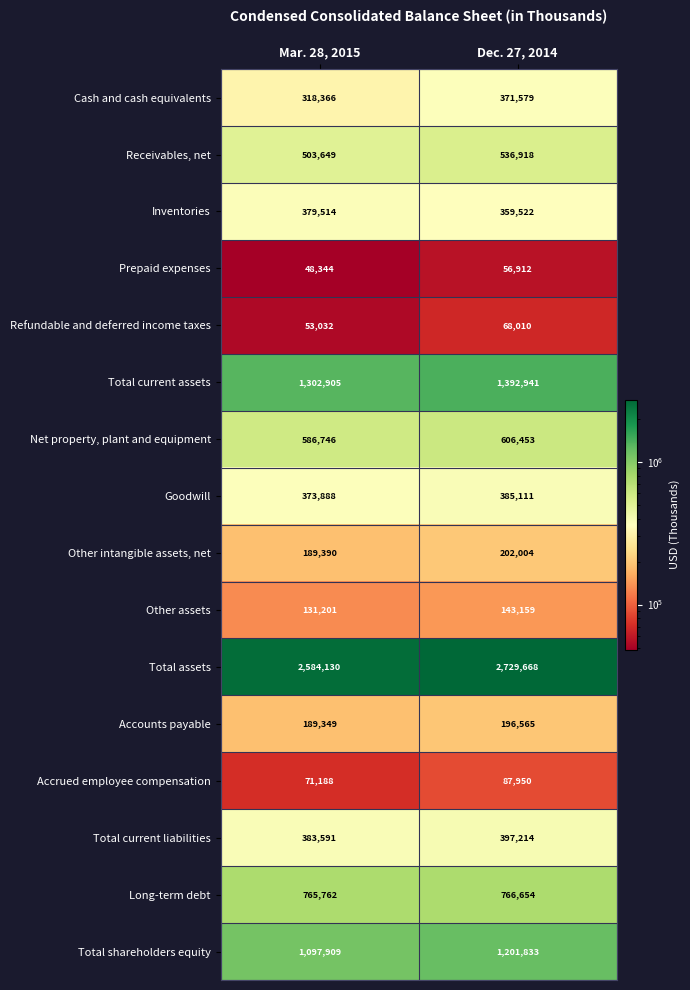

List the series in order of their peak value, lowest first.

Prepaid expenses, Refundable and deferred income taxes, Accrued employee compensation, Other assets, Accounts payable, Other intangible assets, net, Cash and cash equivalents, Inventories, Goodwill, Total current liabilities, Receivables, net, Net property, plant and equipment, Long-term debt, Total shareholders equity, Total current assets, Total assets